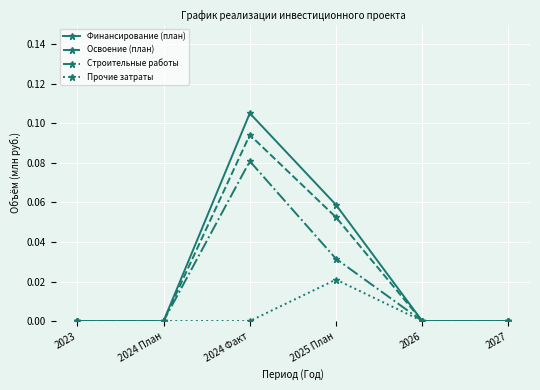

What is the label of the 2nd point from the left?

2024 План